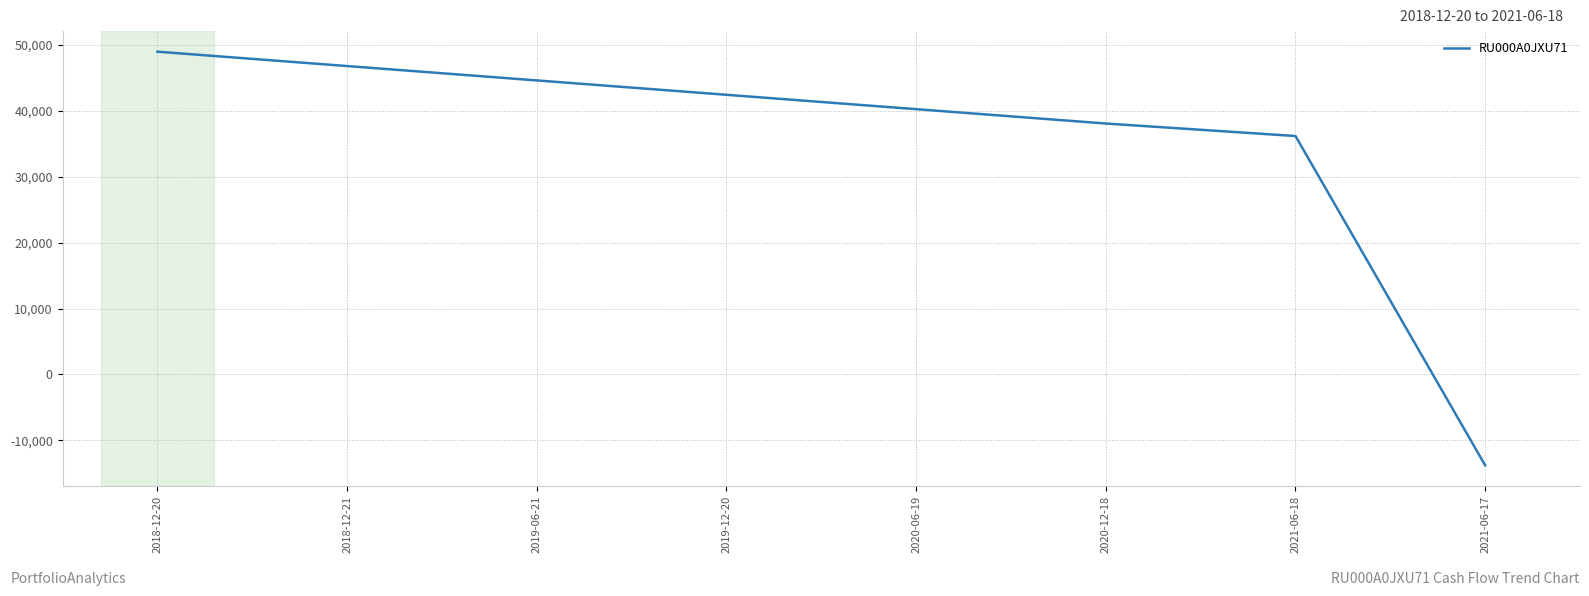

Where does the data first go above 42455?

2018-12-20